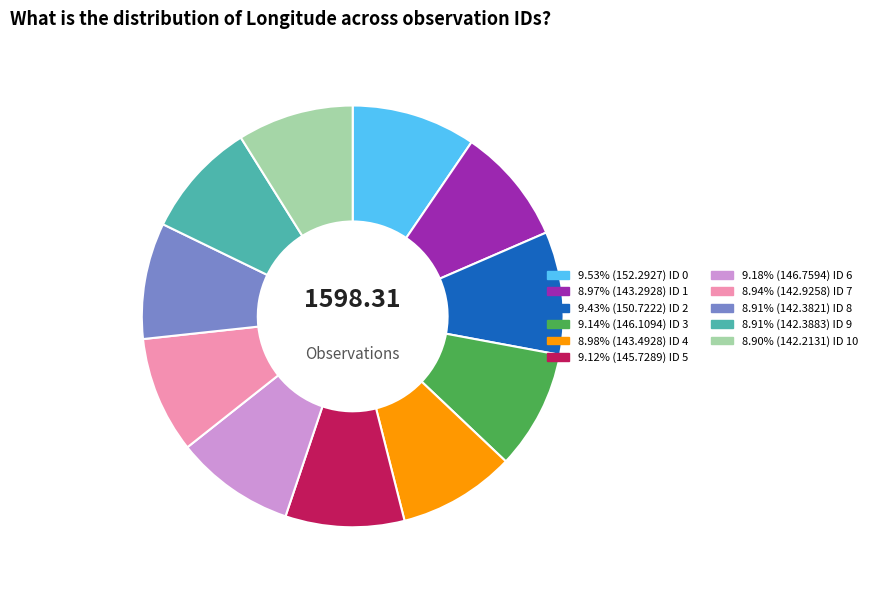

Is there any slice that represents more than half of the pie?

No